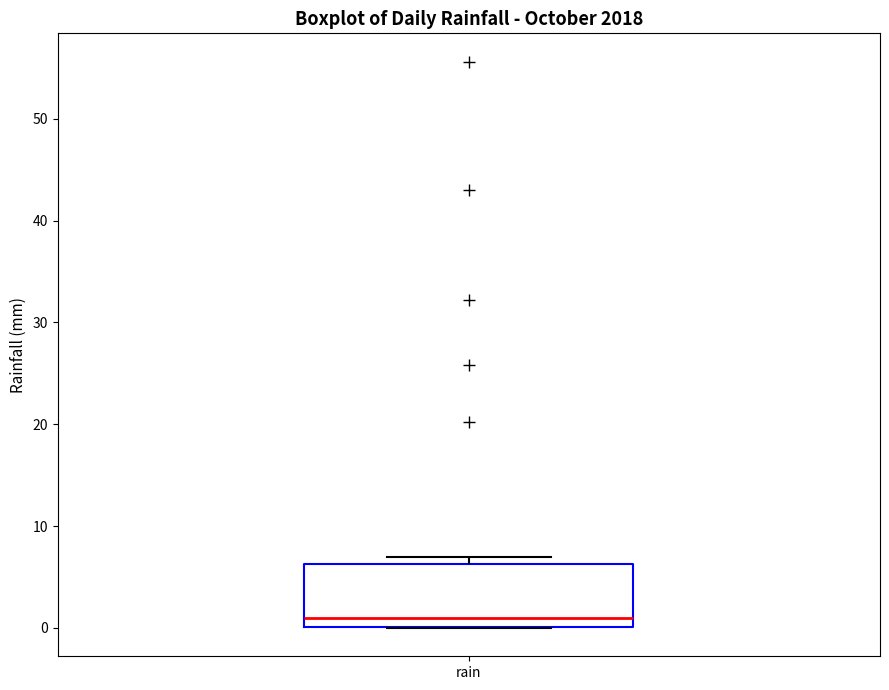

Read this box plot against the y-axis: the position of the median line, the range covered by the box, and the ends of both whiskers. The values are not printed on the chart, so give them approximately, as read against the axis.

median 1, box 0 to 6, whiskers 0 to 7